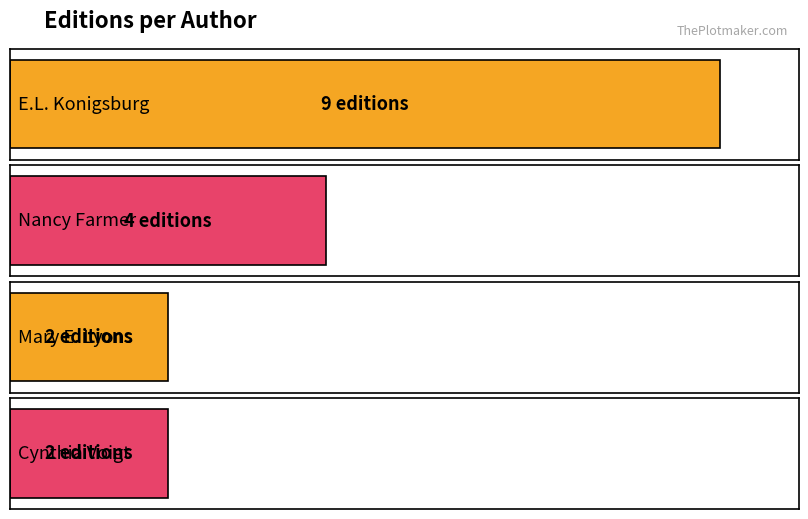

What is the difference between the maximum and minimum values?

7